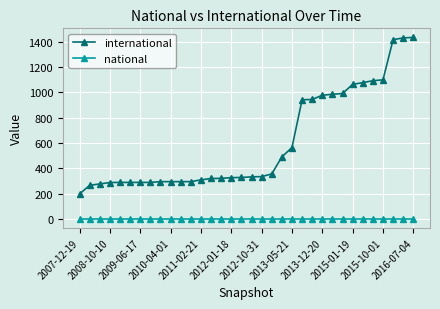

What is the lowest value of the international series?

197